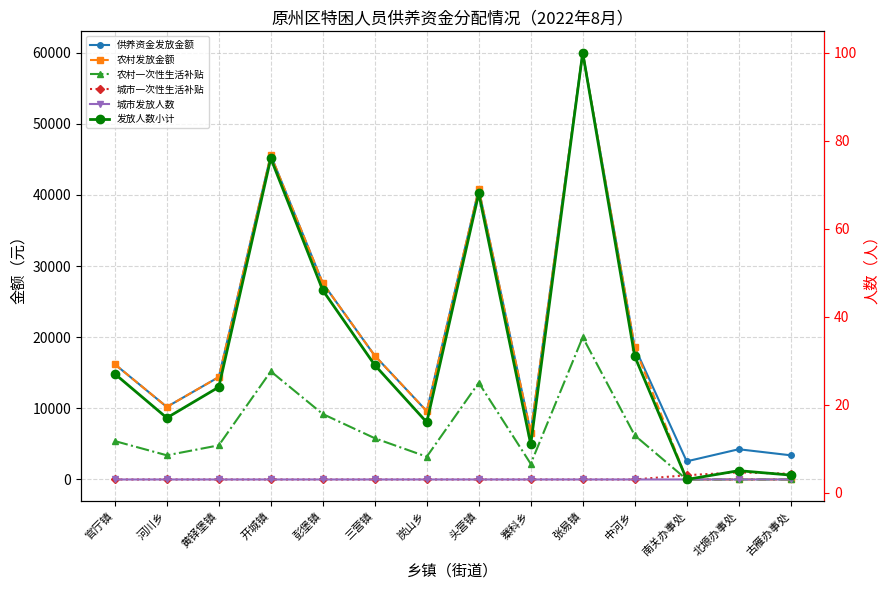

How many lines are shown in the chart?

6